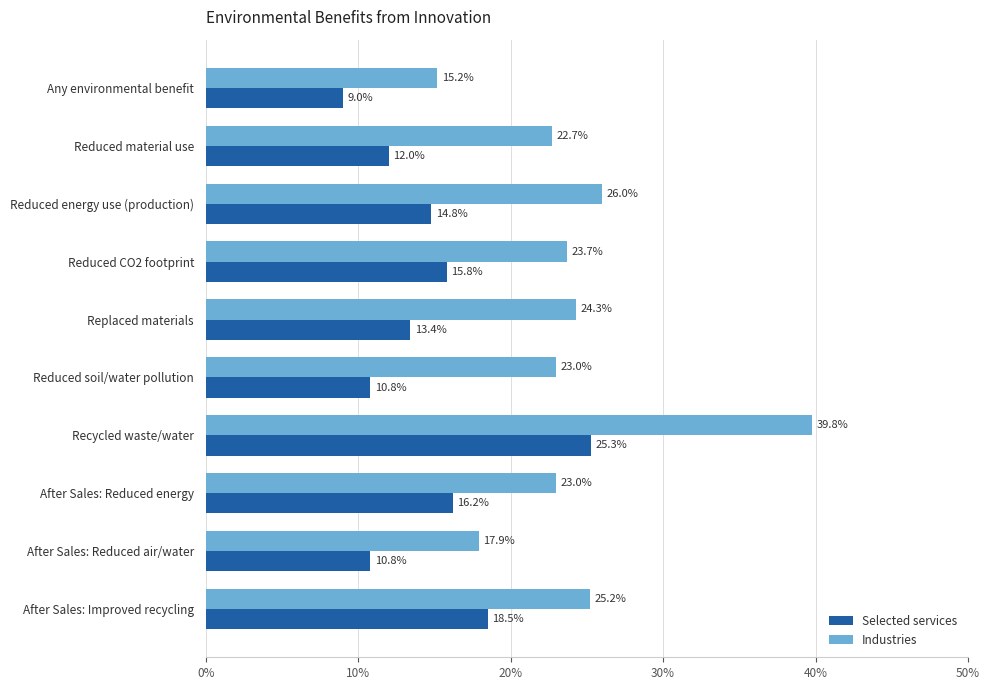

How many values in the Selected services series exceed 14?

5